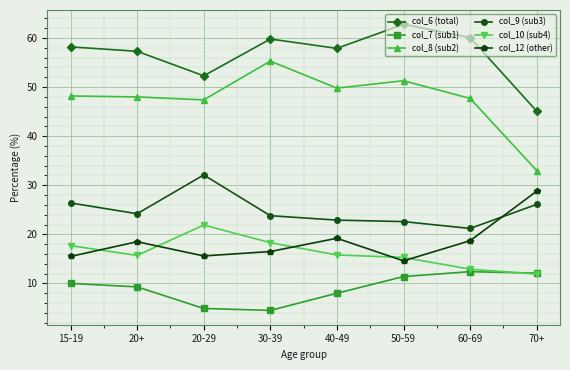

Does the chart have visible grid lines?

Yes